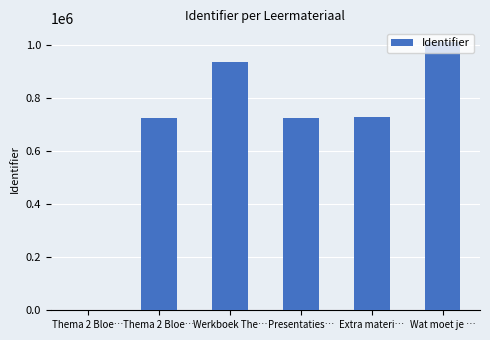

Reading left to right, extract all data points from this chart.

Thema 2 Bloe…=0	Thema 2 Bloe…=723397	Werkboek The…=936245	Presentaties…=723374	Extra materi…=728495	Wat moet je …=1012518